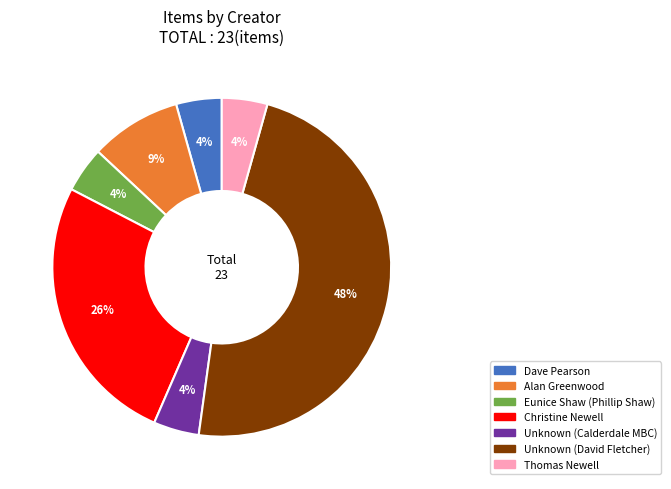

Between Dave Pearson and Christine Newell, which is larger?

Christine Newell